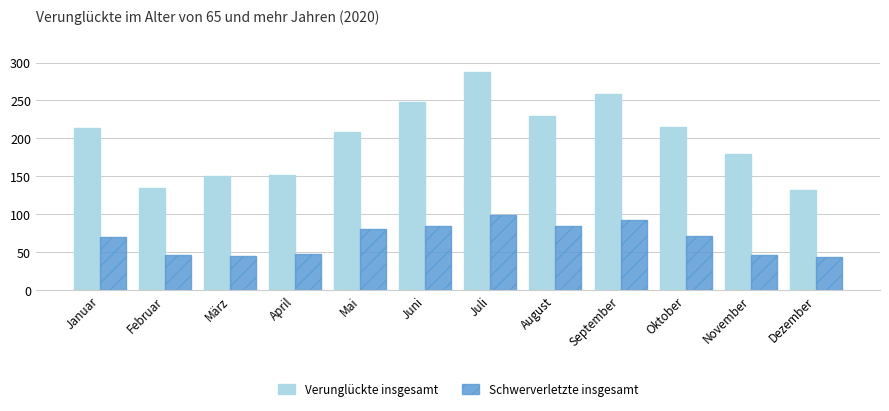

Is the value of Schwerverletzte insgesamt at April greater than the value of Verunglückte insgesamt at Februar?

No